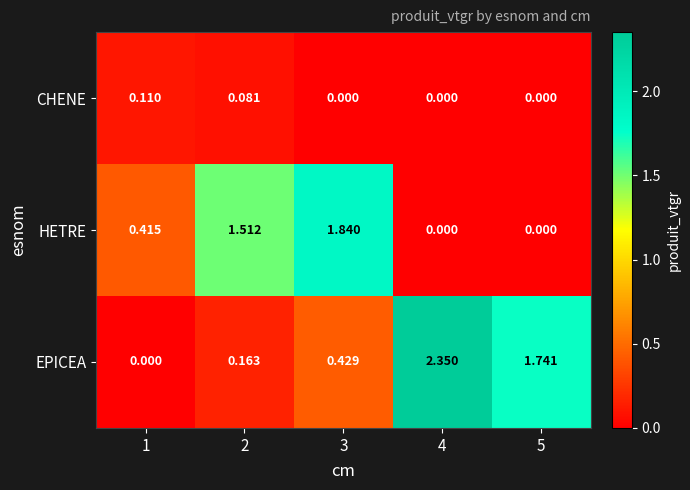

Which series has the widest spread of values?

EPICEA